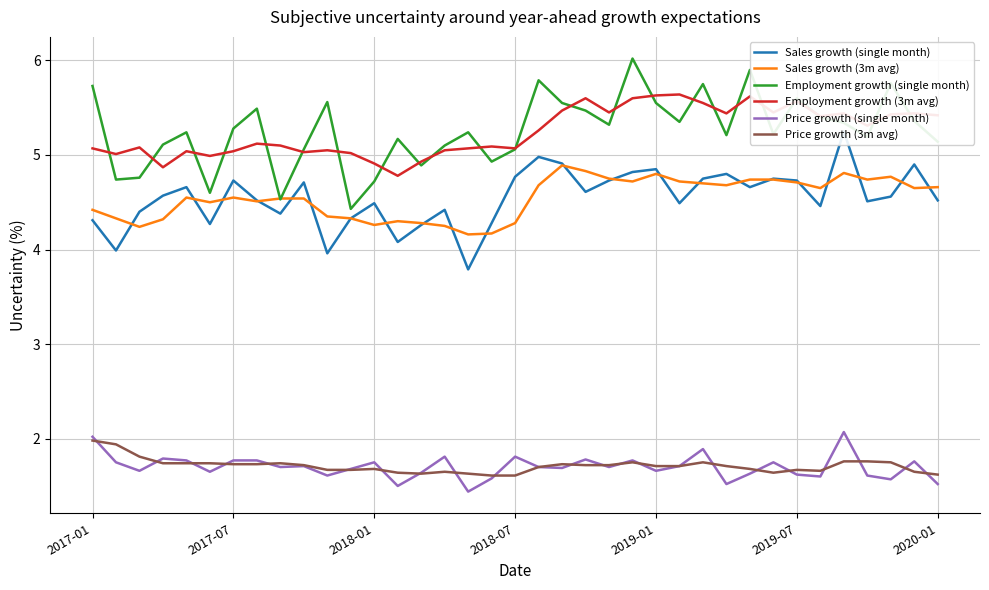

Where is Price growth (single month) nearest to the value 1?

16